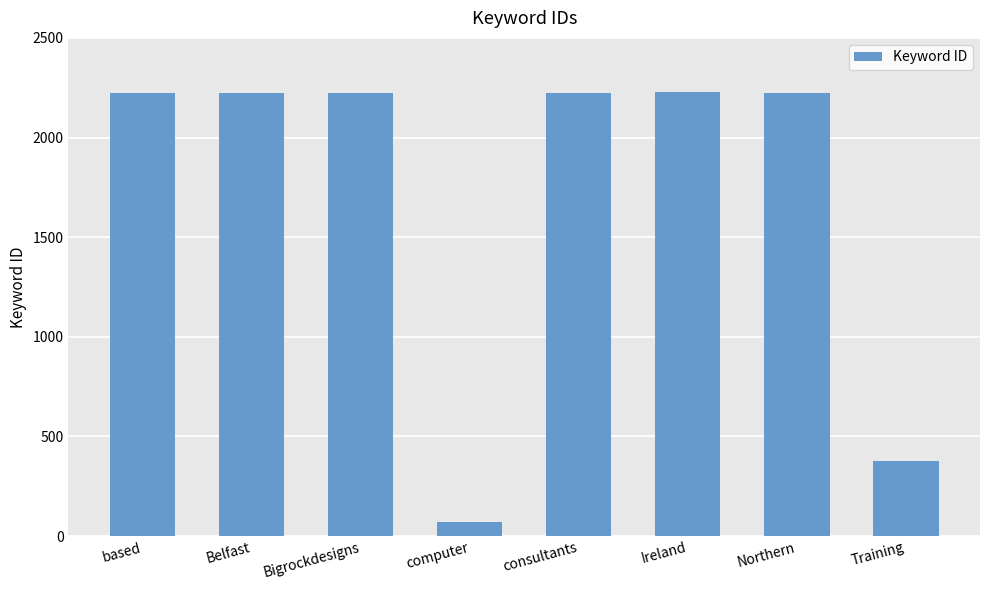

How many data points does each series have?

8